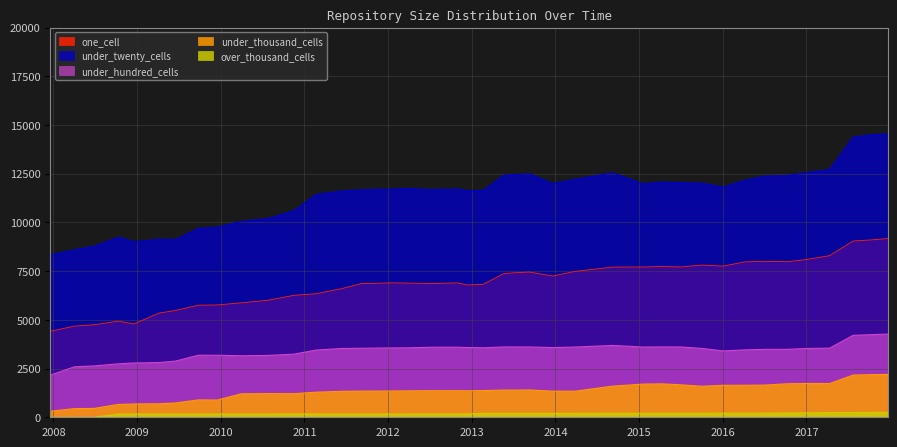

At how many categories does at least one series exceed 5037?

40